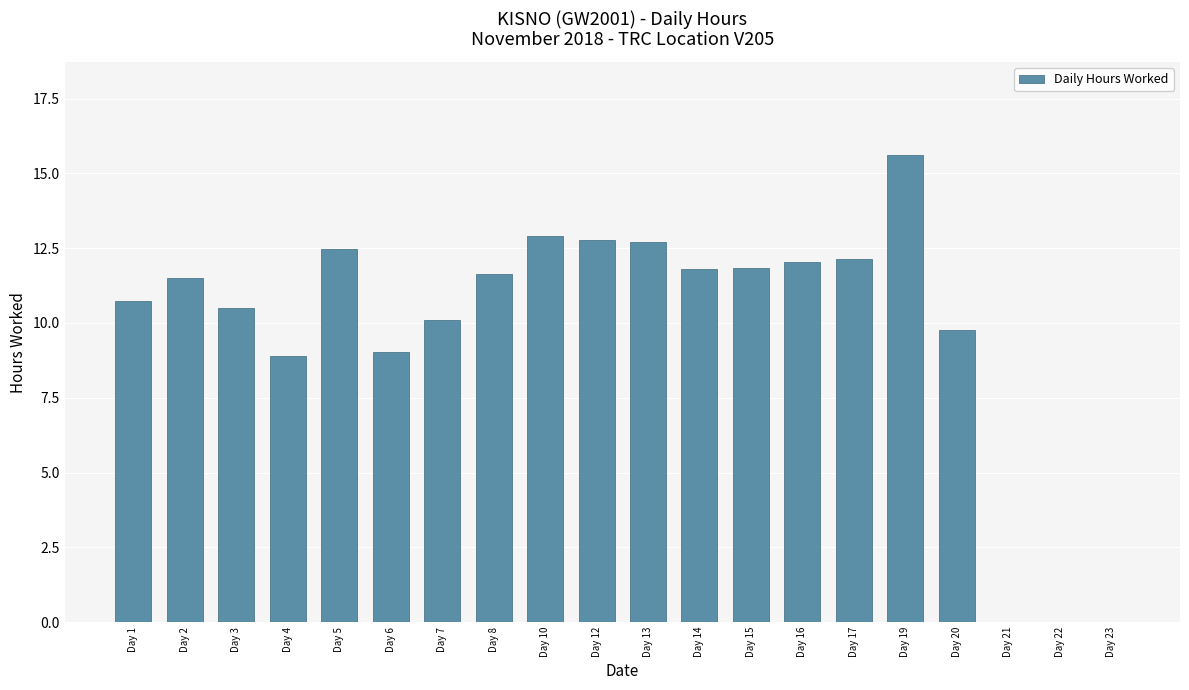

Approximately how many times larger is the value at Day 3 compared to Day 2?

0.9